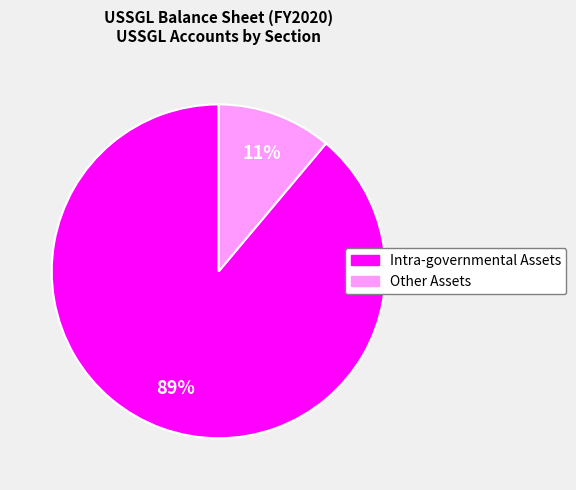

To the nearest percent, what is the average slice percentage?

50%